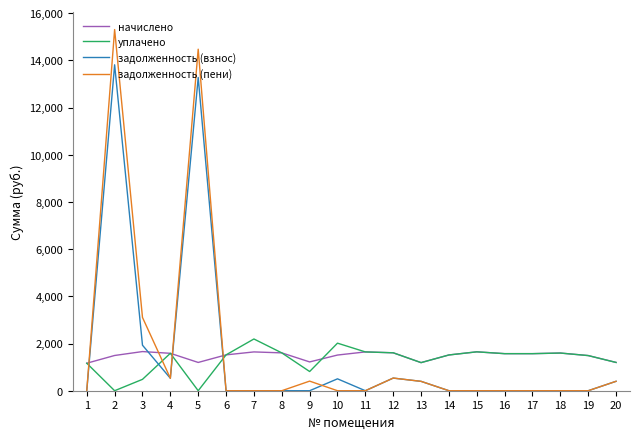

Count the number of data series in this chart.

4